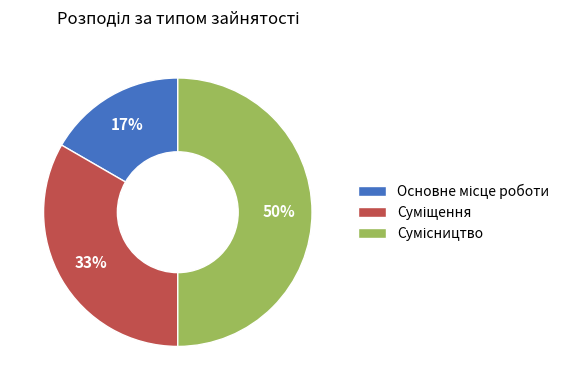

To the nearest percent, what is the difference between the largest and smallest slice percentages?

33%